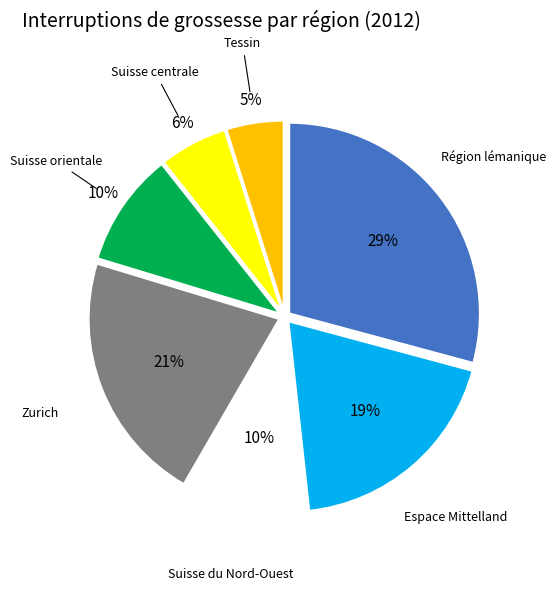

The Suisse orientale slice represents 10% of the pie. True or false?

True